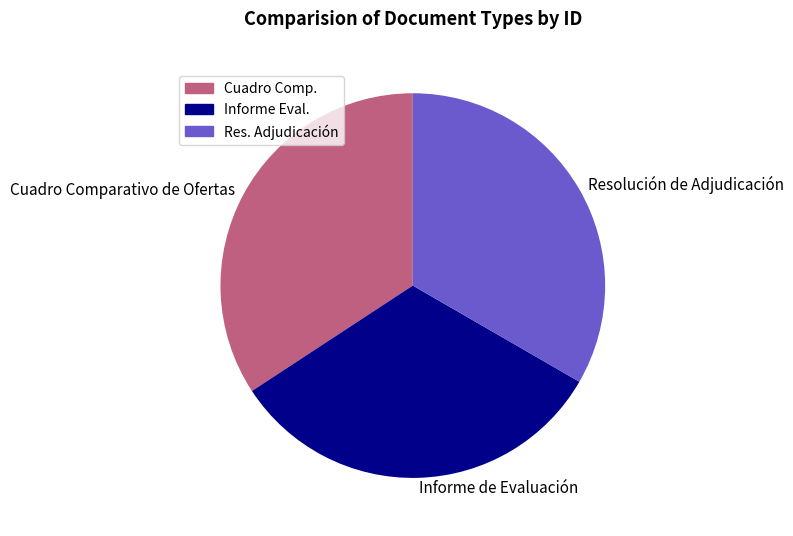

Does Informe de Evaluación account for over 50% of the chart?

No